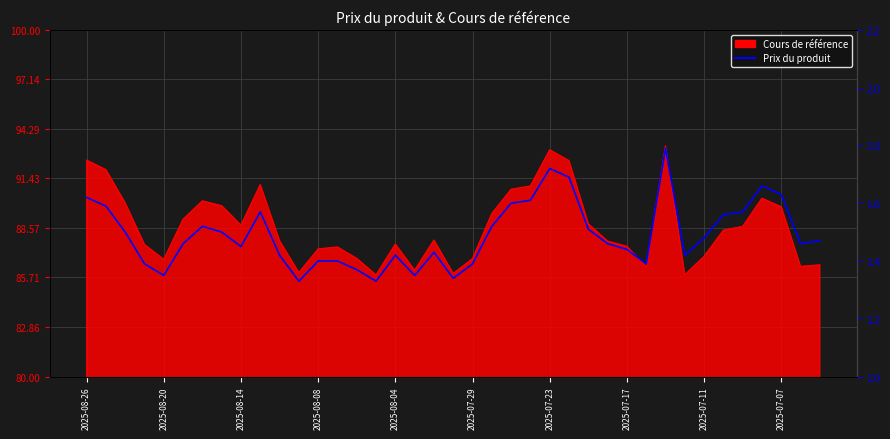

Does the chart have visible grid lines?

Yes